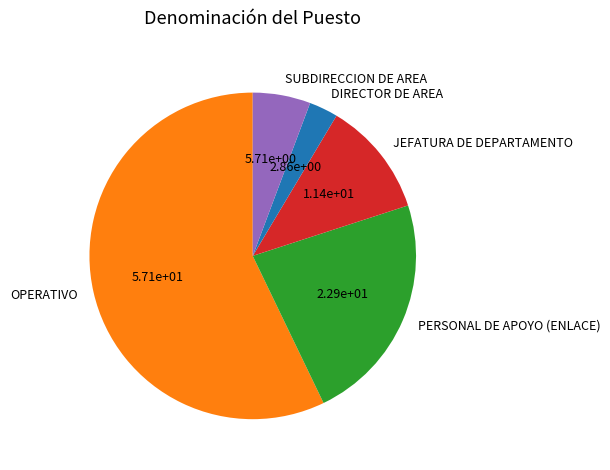

True or false: PERSONAL DE APOYO (ENLACE) accounts for 34% of the total.

False